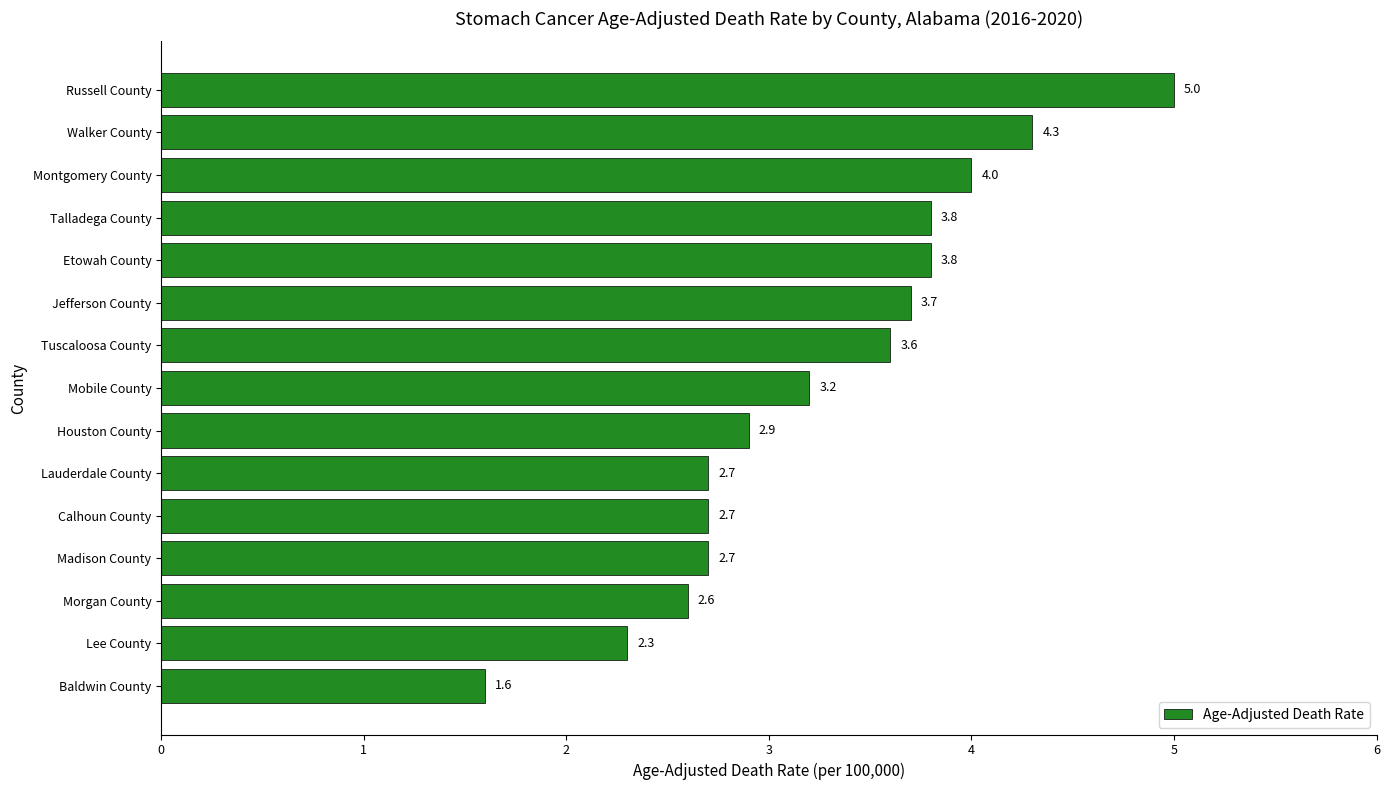

Reading bottom to top, what are all the values shown in this chart?

1.6	2.3	2.6	2.7	2.7	2.7	2.9	3.2	3.6	3.7	3.8	3.8	4.0	4.3	5.0